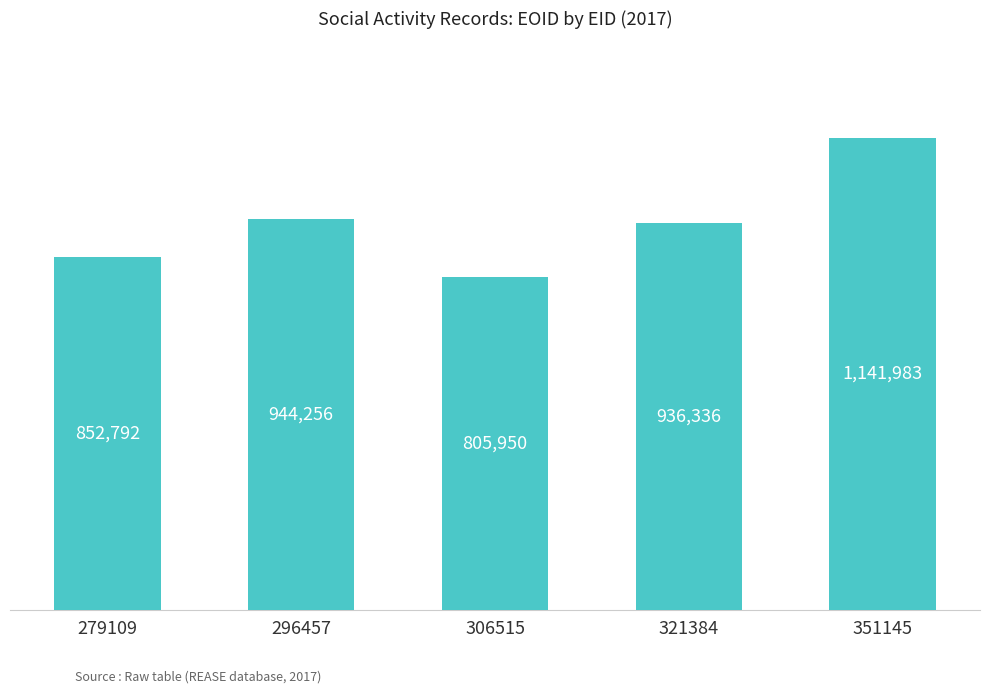

At which category does the chart reach its minimum across all series?

306515